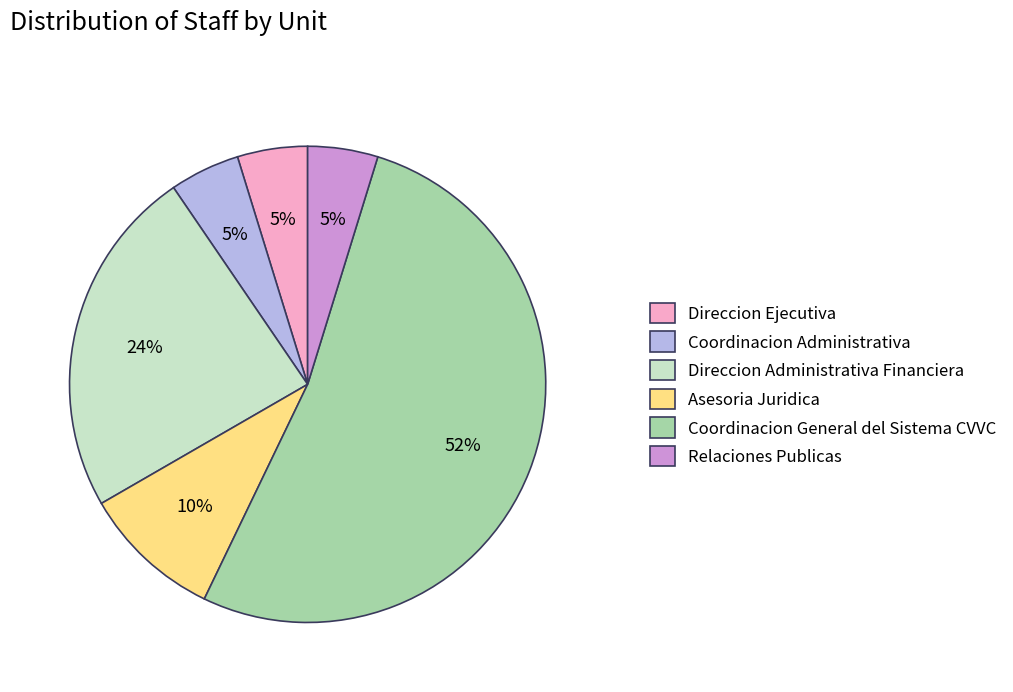

The Direccion Administrativa Financiera slice represents 24% of the pie. True or false?

True